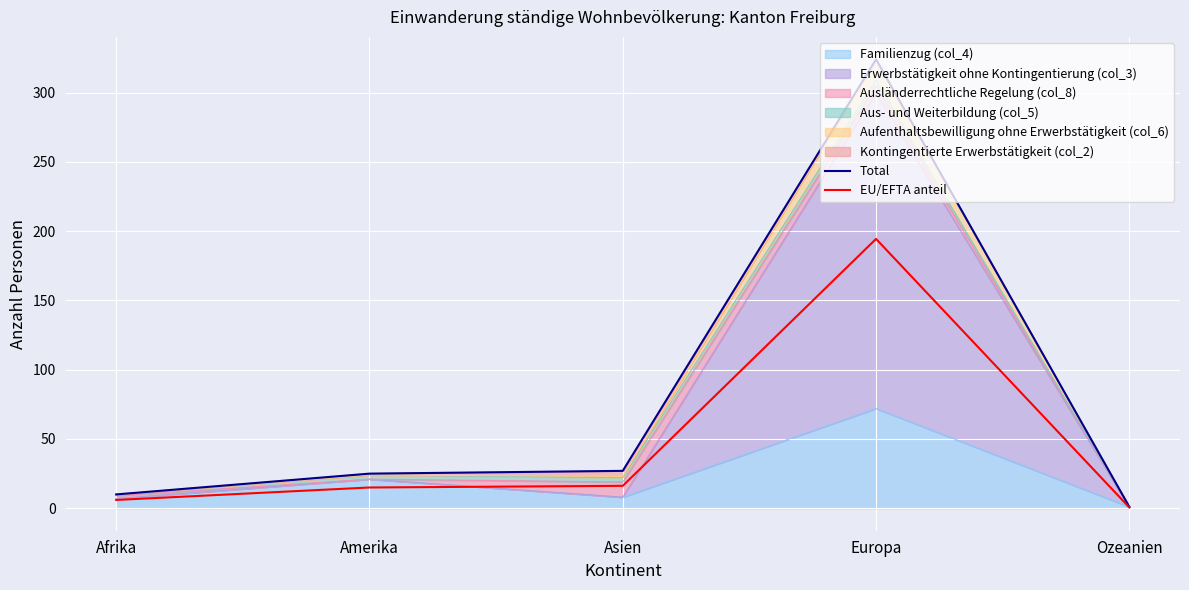

Which series has the widest spread of values?

Total